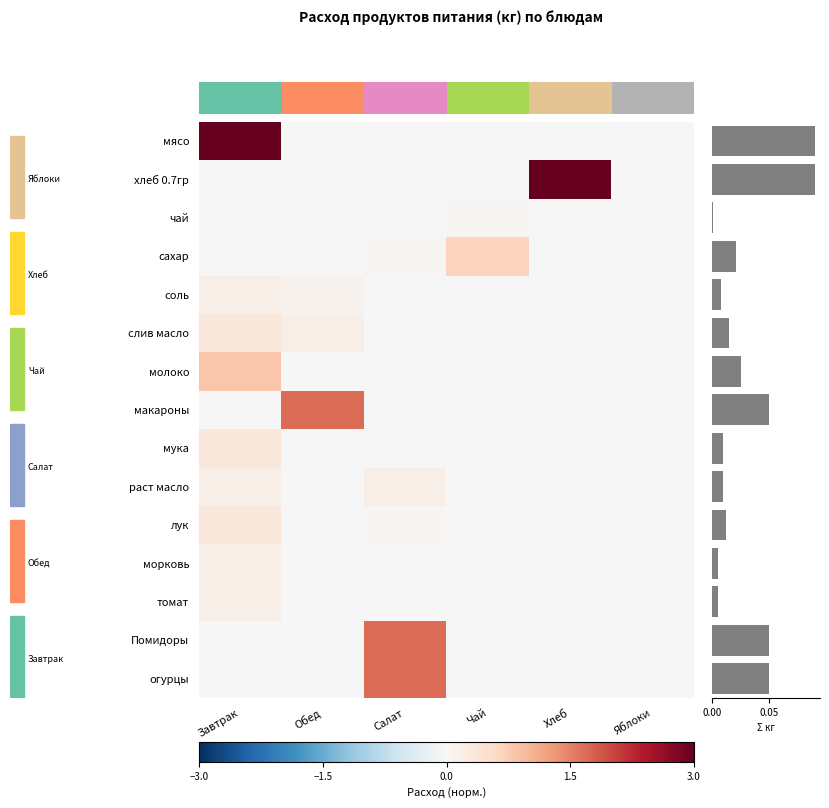

Which category has the highest value across all series?

Завтрак